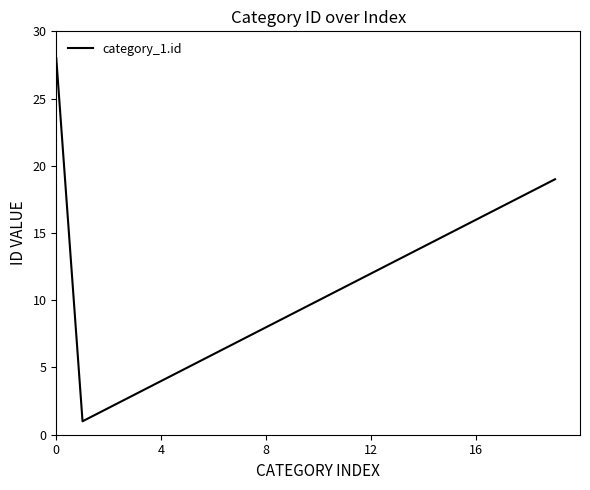

True or false: the data has more than 0 interior local peaks.

False